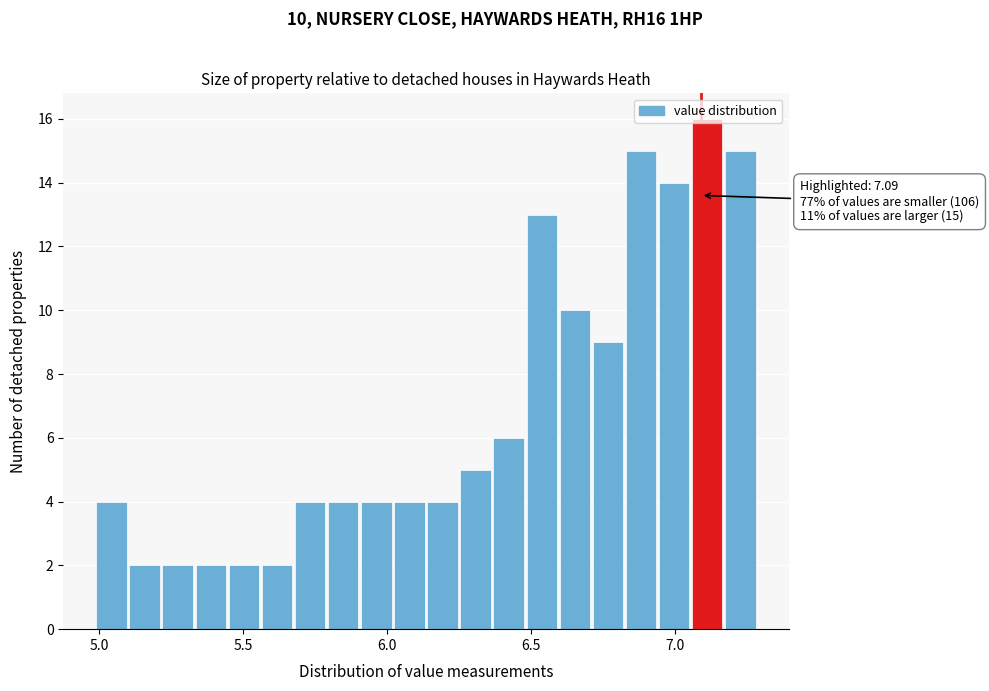

Read against the x-axis, roughly where is the centre of the tallest bar?

7.10